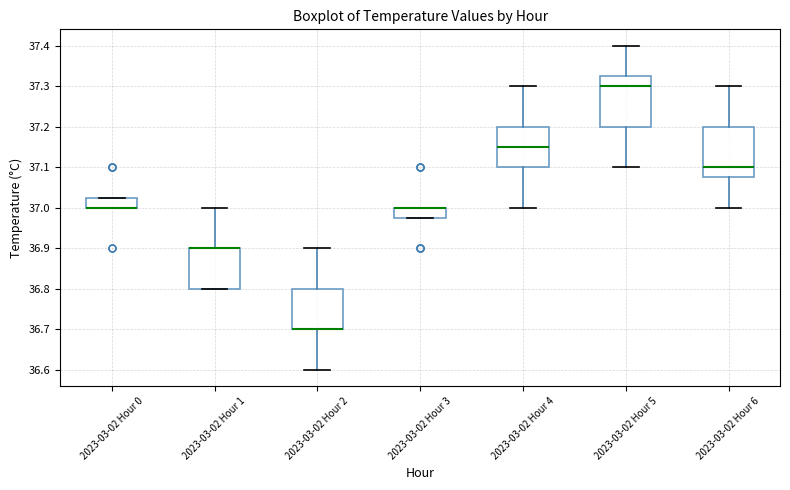

Where does the median line of the box for 2023-03-02 Hour 6 sit on the y-axis? The values are not printed on the chart, so give them approximately, as read against the axis.

37.10